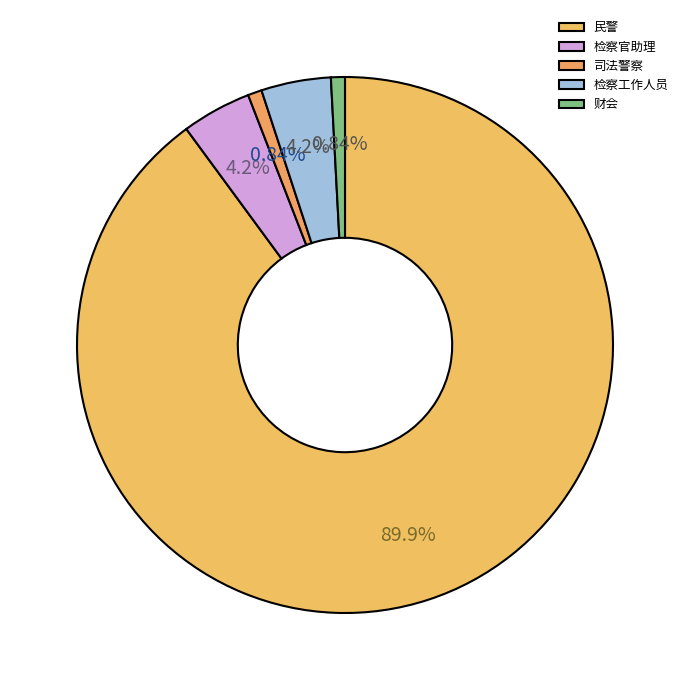

The 财会 slice represents 8% of the pie. True or false?

False